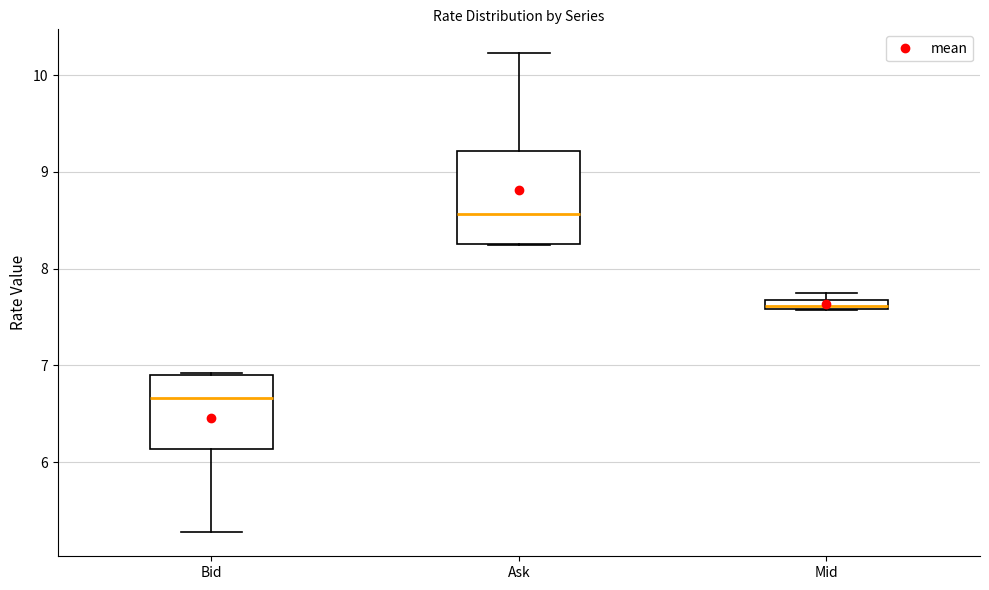

Which box's median line is the lowest?

Bid